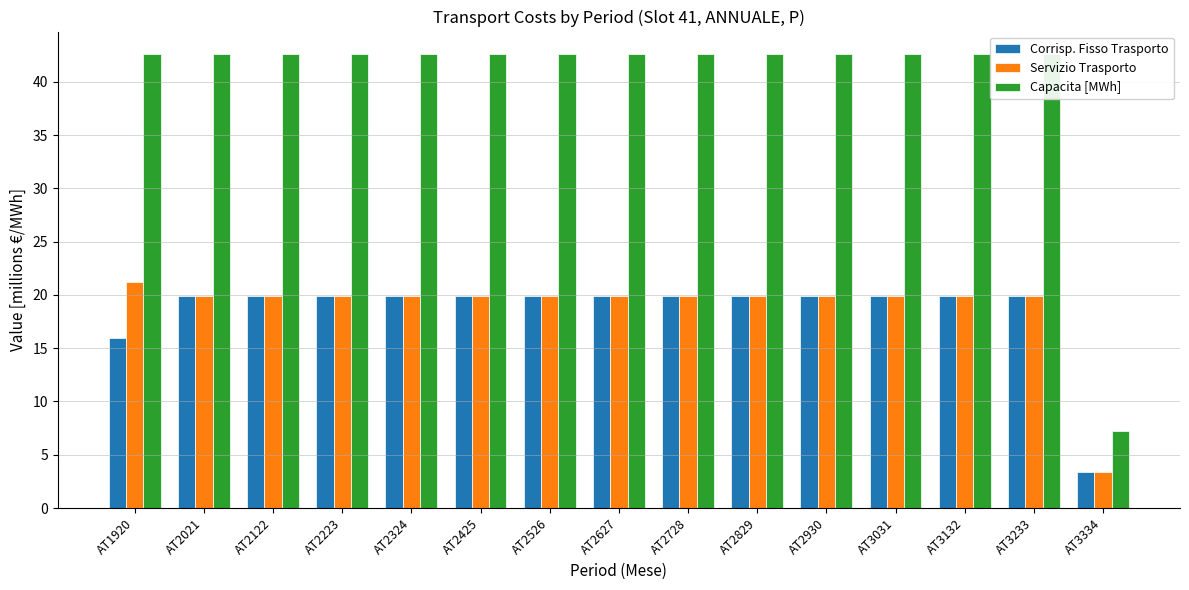

Count the number of categories in the chart.

15